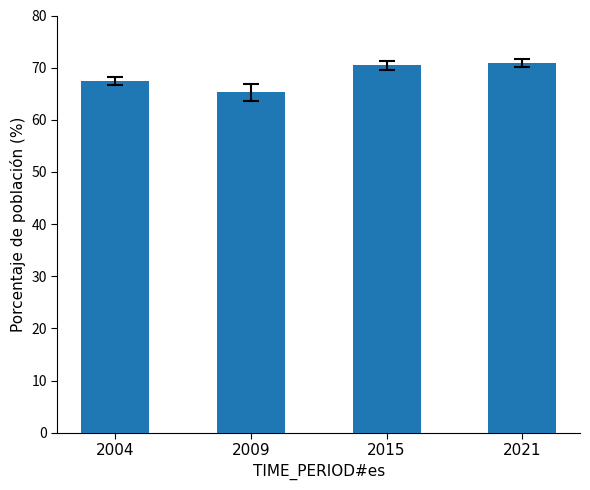

True or false: the data shows 36.3 at 2021.

False